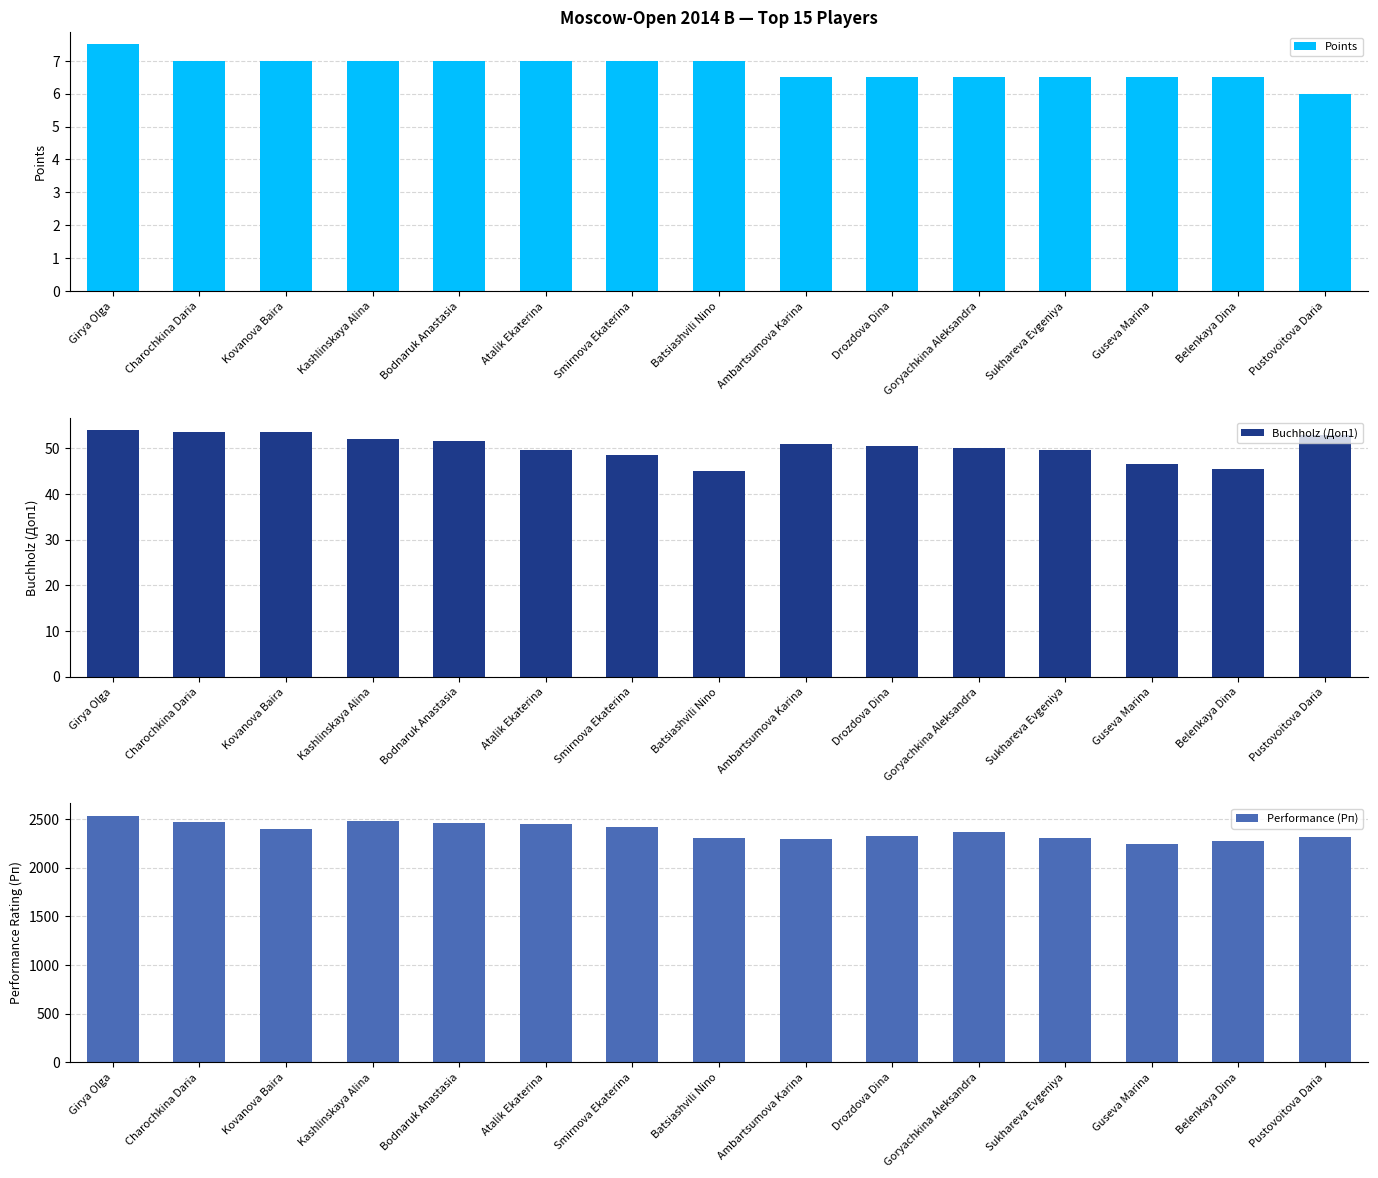

What is the difference between the maximum and minimum values in the Points series?

1.5